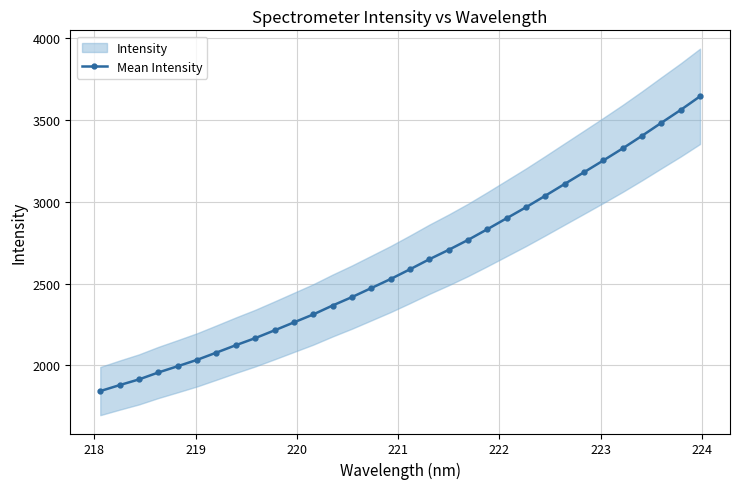

What is the minimum value for Mean Intensity?

1842.6